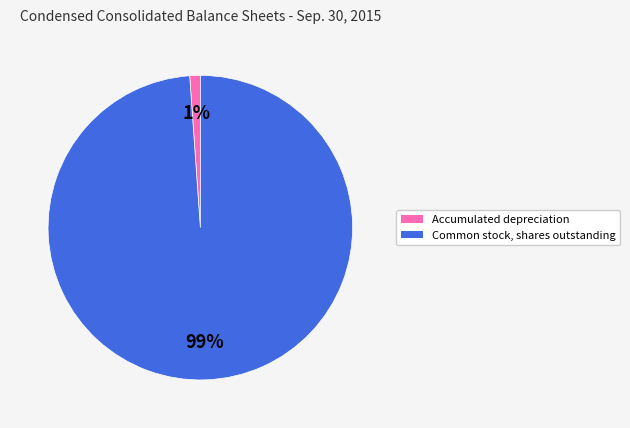

Which has a higher value, Accumulated depreciation or Common stock, shares outstanding?

Common stock, shares outstanding